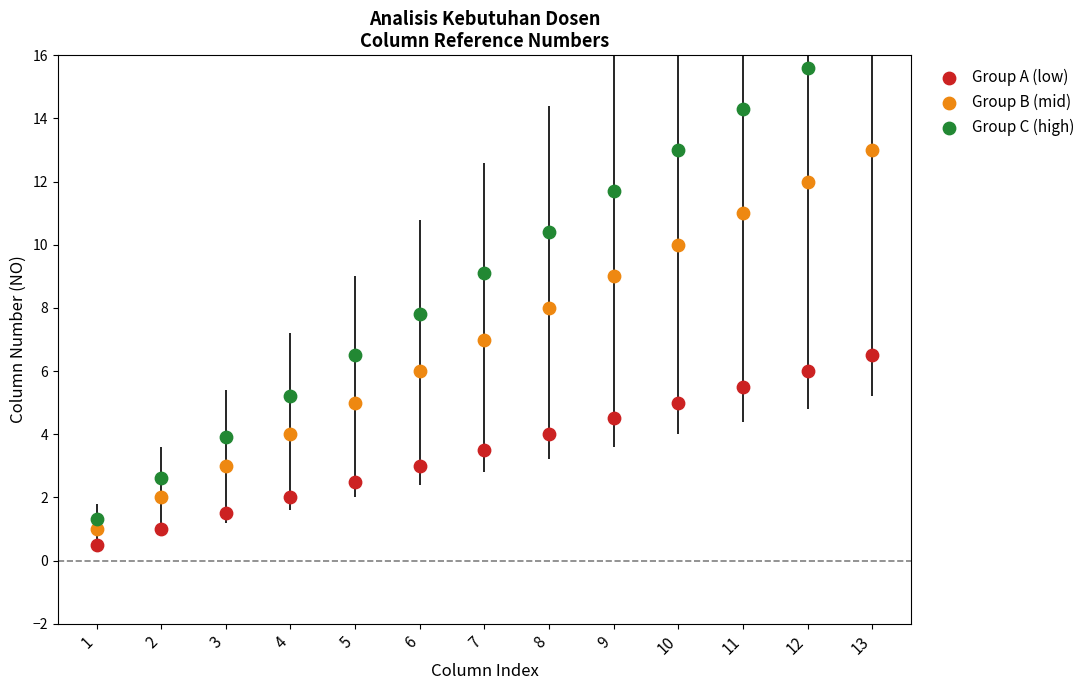

Is the value of Group C (high) at 11 greater than the value of Group A (low) at 3?

Yes